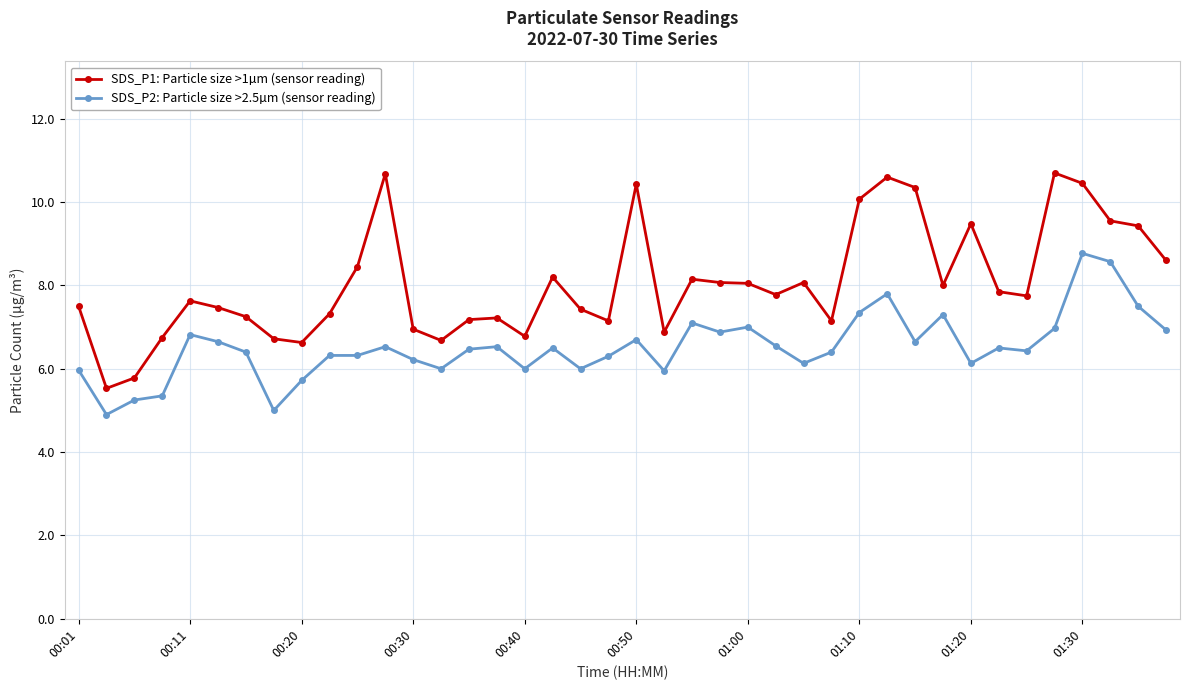

List the series in order of their overall mean, highest first.

SDS_P1: Particle size >1µm (sensor reading), SDS_P2: Particle size >2.5µm (sensor reading)